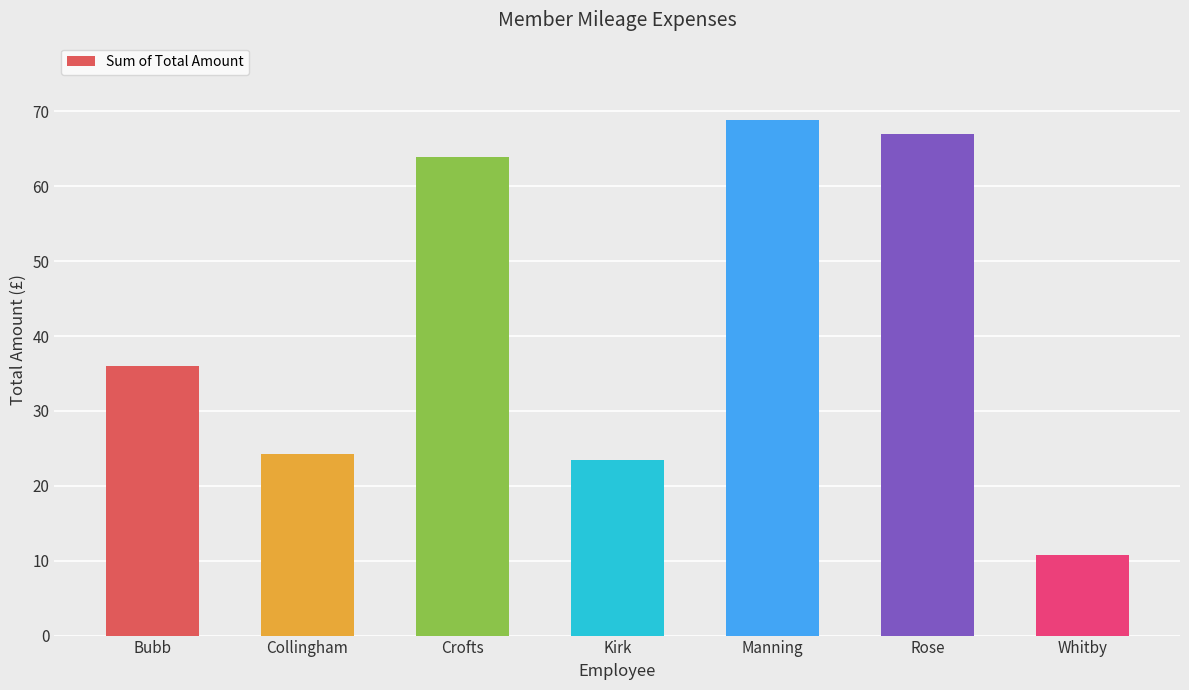

List the labels in order of value, smallest first.

Whitby, Kirk, Collingham, Bubb, Crofts, Rose, Manning